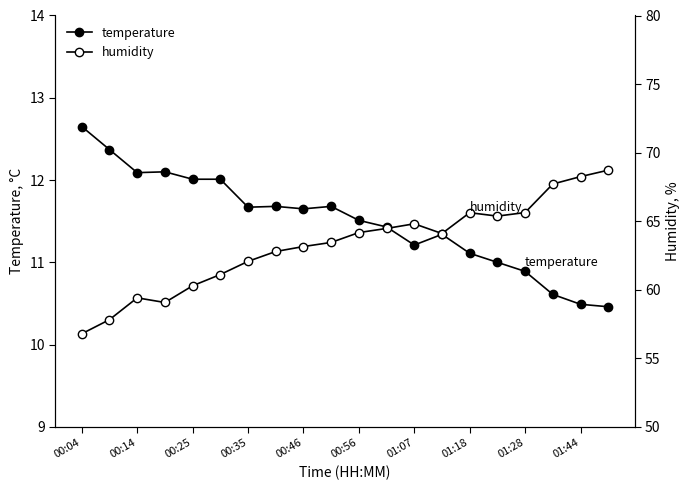

The temperature series shows 11.2 at 01:07. True or false?

True